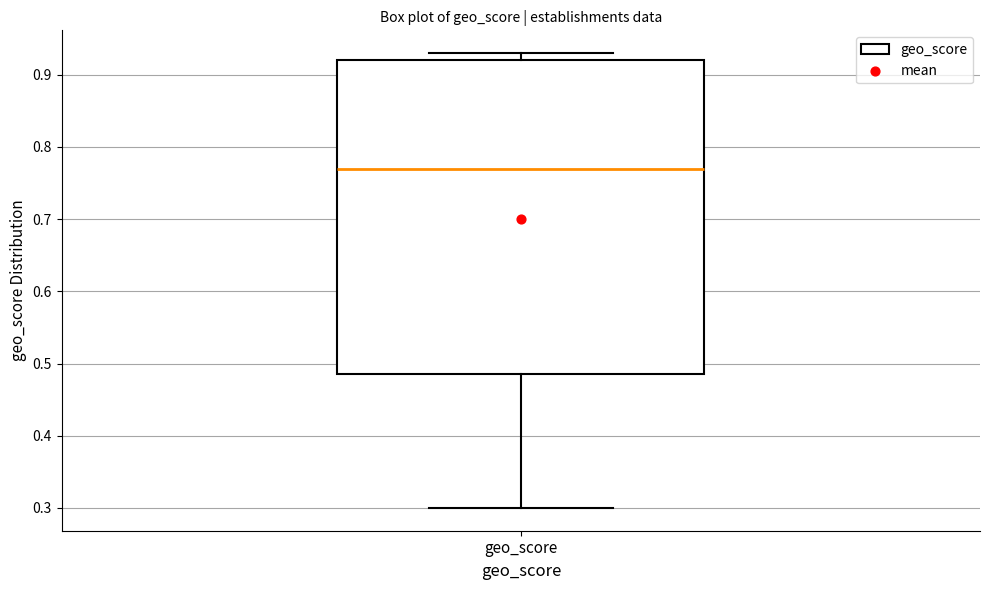

Where does the upper whisker of the box for geo_score end on the y-axis? The values are not printed on the chart, so give them approximately, as read against the axis.

0.93